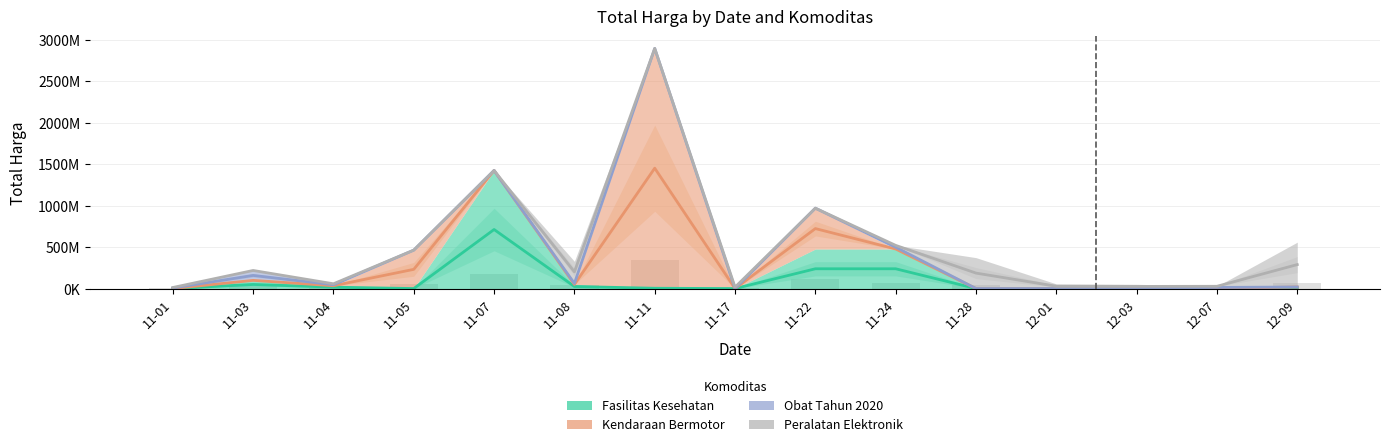

What is the sum of the Obat Tahun 2020 values at 2021-11-28 and 2021-11-01?

12453900